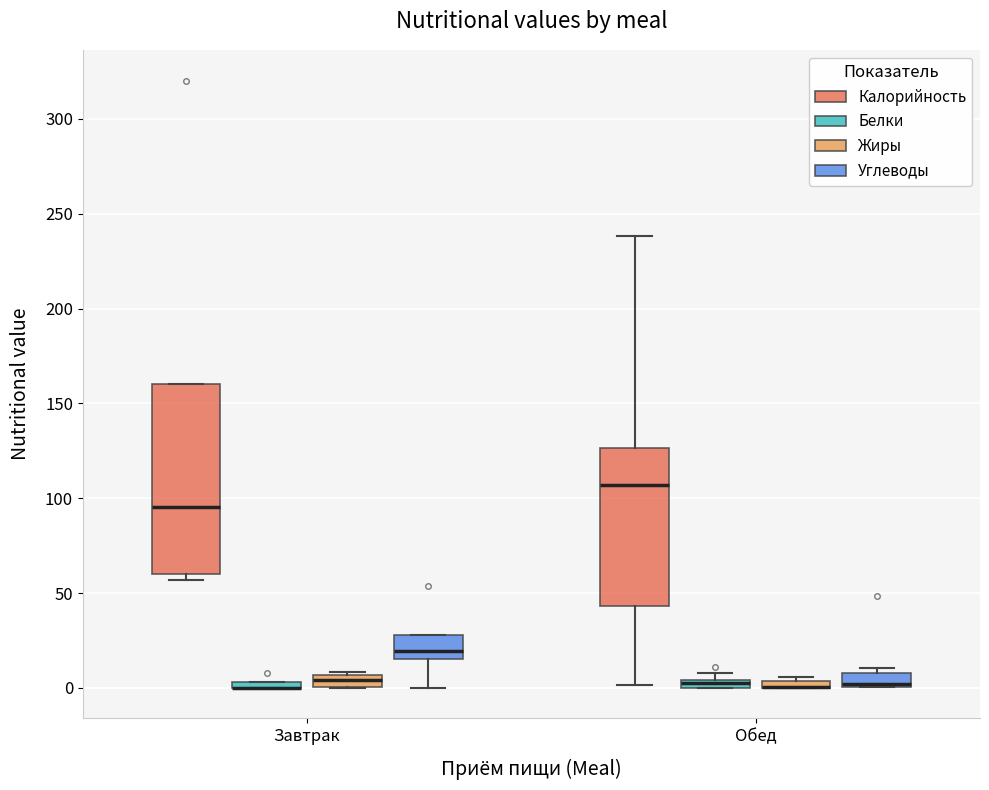

Where is the lower edge of the box for Завтрак (Жиры) on the y-axis? The values are not printed on the chart, so give them approximately, as read against the axis.

0